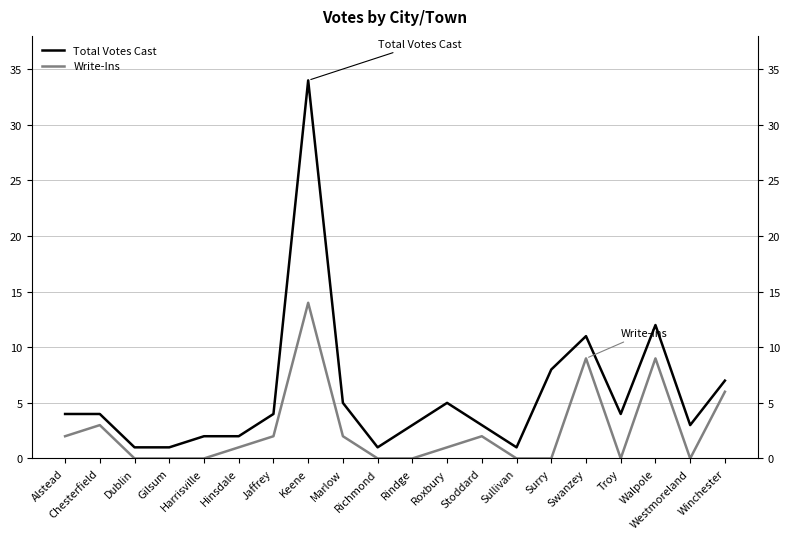

Rank the series by their maximum value, from highest to lowest.

Total Votes Cast, Write-Ins